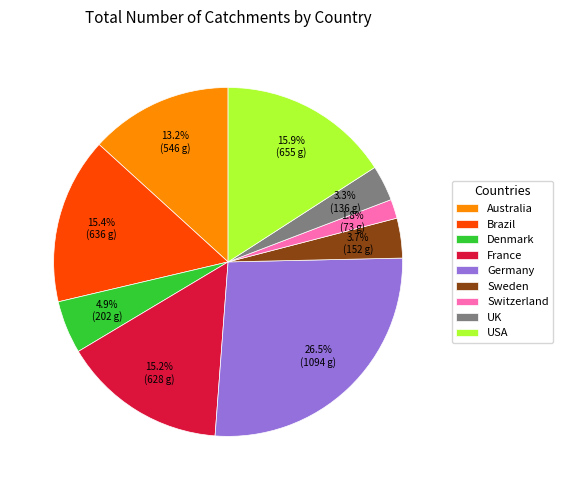

How many slices are in this pie chart?

9